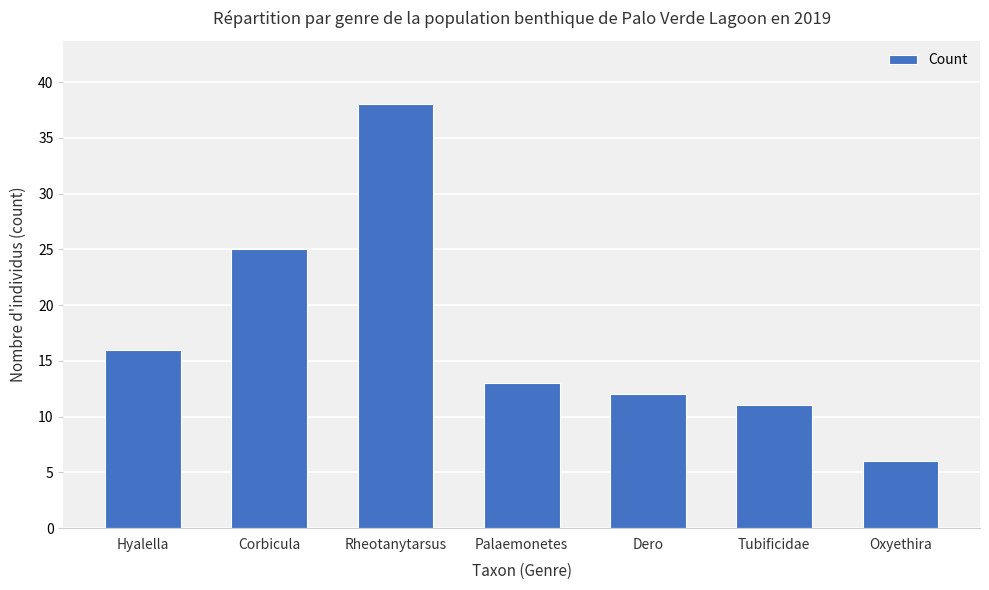

List the labels in order of value, smallest first.

Oxyethira, Tubificidae, Dero, Palaemonetes, Hyalella, Corbicula, Rheotanytarsus